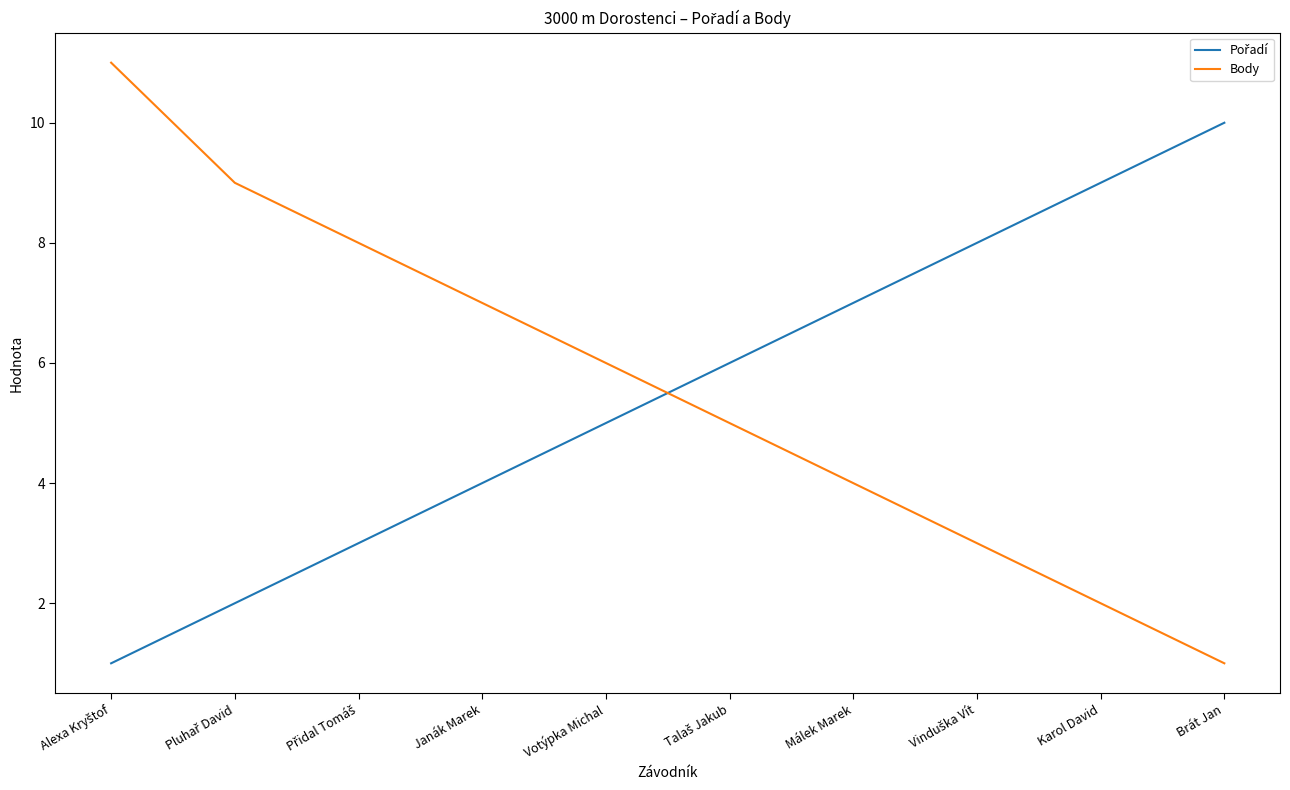

What is the difference between the second highest and second lowest values in the Body series?

7